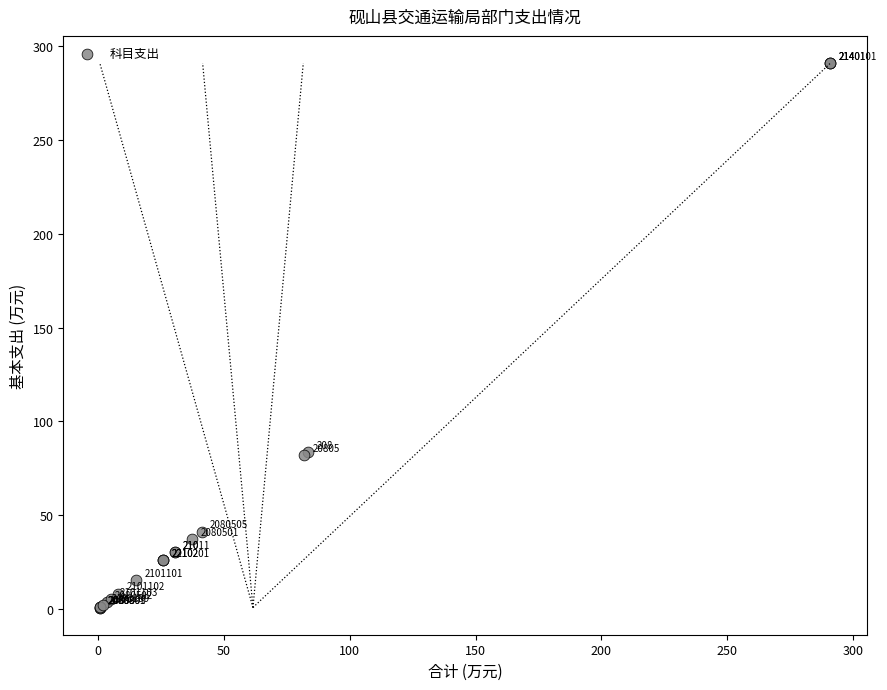

What Y value in the scatter plot is closest to 145?

83.4